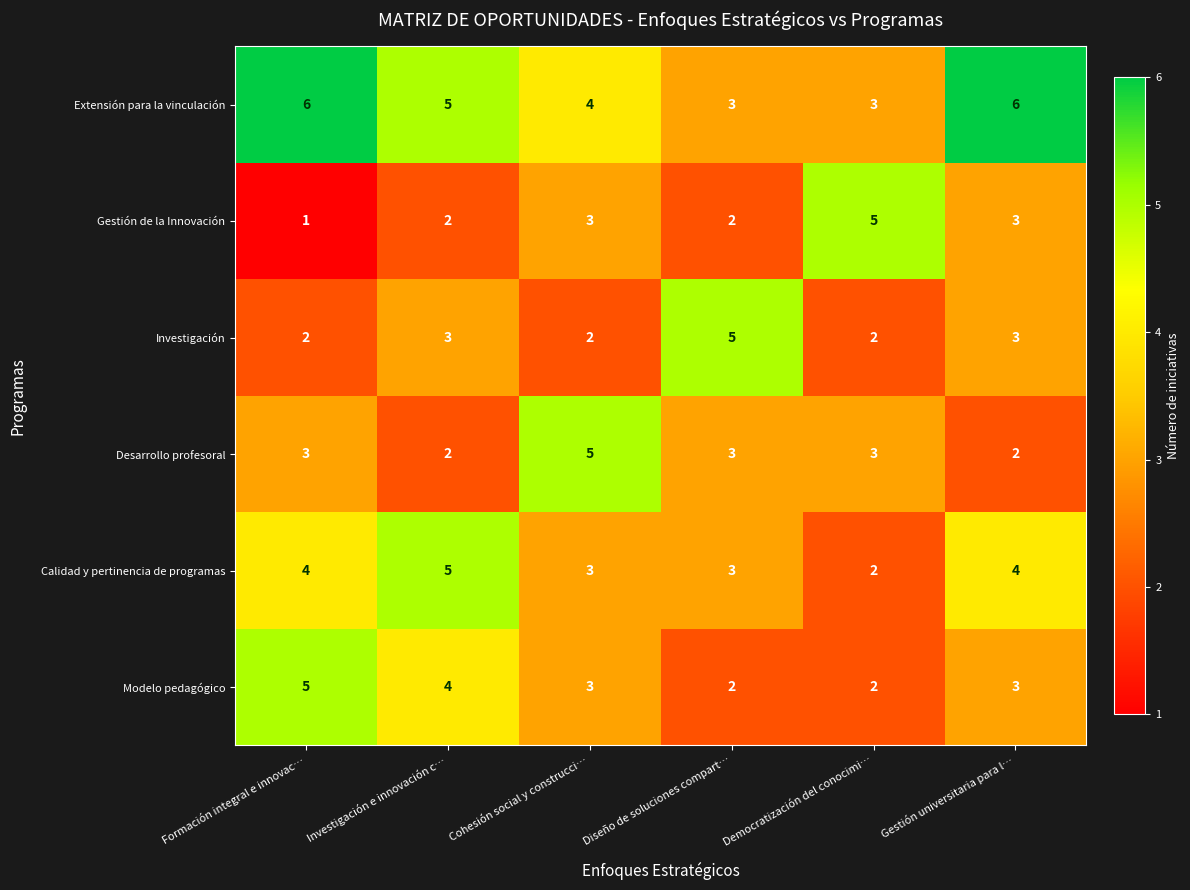

What is the total value across all series at Democratización del conocimi…?

17